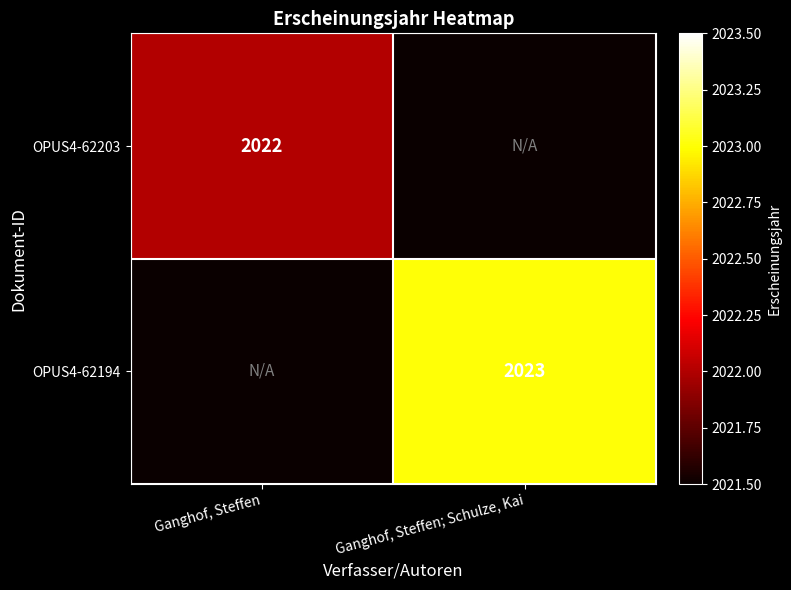

True or false: OPUS4-62203 has a value of 1047 at Ganghof, Steffen.

False